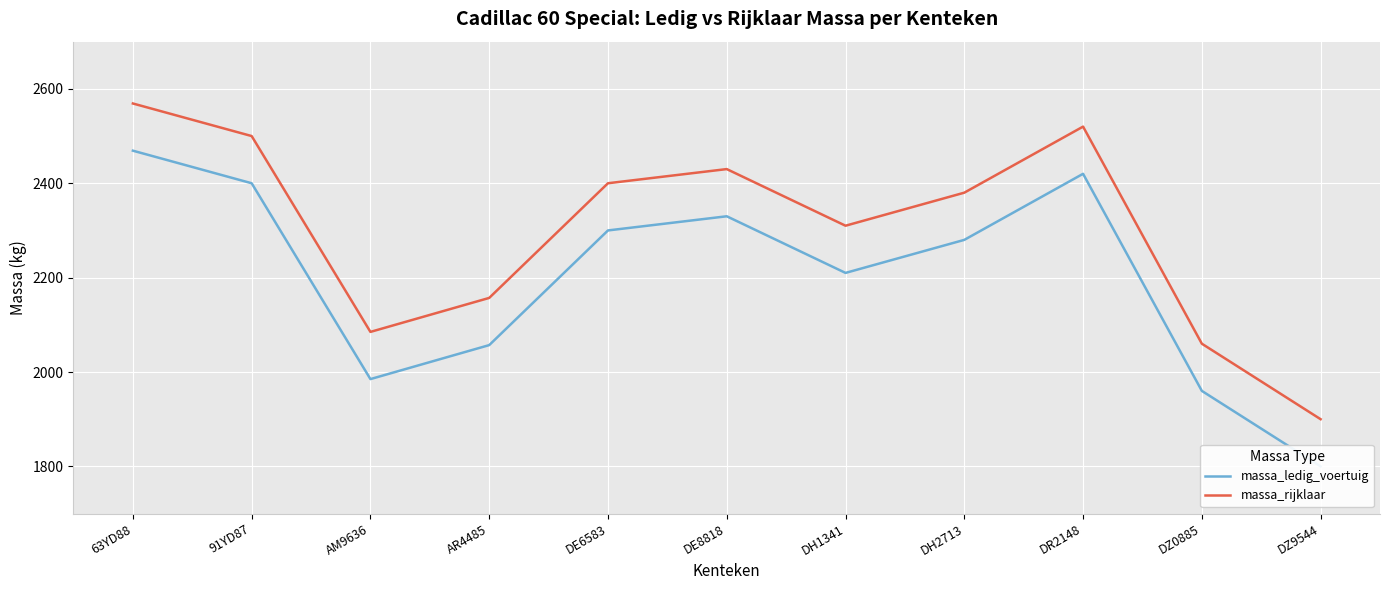

List the series in order of their overall mean, lowest first.

massa_ledig_voertuig, massa_rijklaar